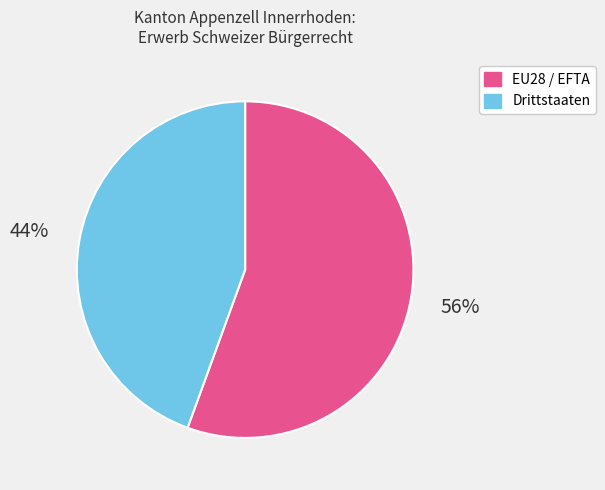

To the nearest percent, what is the average slice percentage?

50%